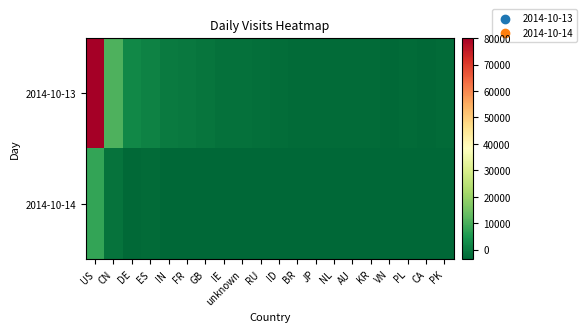

Reading left to right, what are all the values shown in this chart?

2014-10-13: US=80219.0	CN=10462.0	DE=2101.0	ES=950.0	IN=-296.0	FR=-564.0	GB=-1173.0	IE=-1817.0	unknown=-2000.0	RU=-2335.0	ID=-2623.0	BR=-2784.0	JP=-2857.0	NL=-2682.0	AU=-2947.0	KR=-2974.0	VN=-3015.0	PL=-2905.0	CA=-3067.0	PK=-2969.0
2014-10-14: US=7582.0	CN=-1397.0	DE=-3225.0	ES=-2949.0	IN=-3526.0	FR=-3506.0	GB=-3590.0	IE=-3619.0	unknown=-3502.0	RU=-3623.0	ID=-3549.0	BR=-3490.0	JP=-3421.0	NL=-3650.0	AU=-3392.0	KR=-3481.0	VN=-3550.0	PL=-3662.0	CA=-3527.0	PK=-3646.0